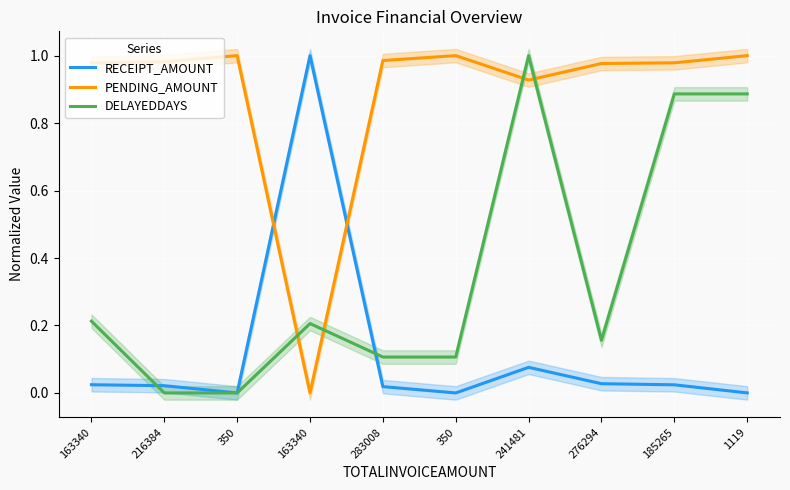

What is the difference between the DELAYEDDAYS values at 350 and 241481?

0.9